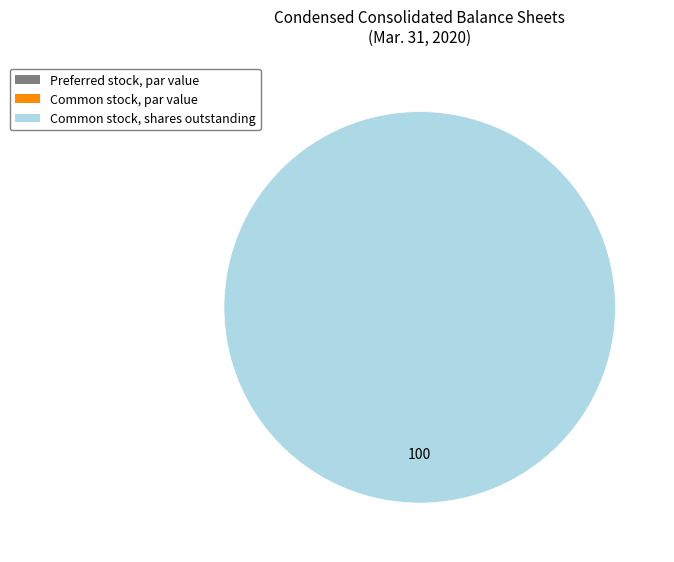

Does Common stock, par value account for over 50% of the chart?

No